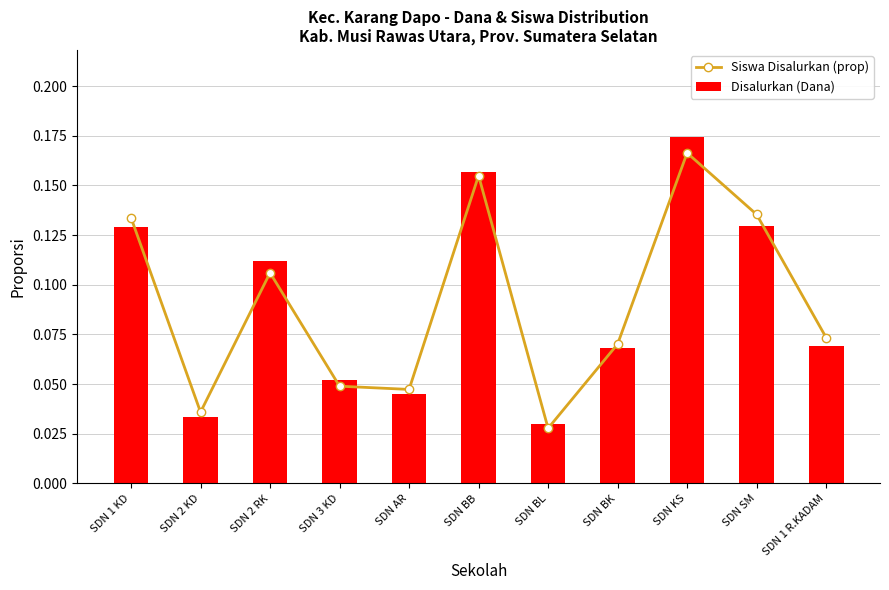

What is the sum of the Siswa Disalurkan (prop) values at SDN SM and SDN 1 KD?

0.3